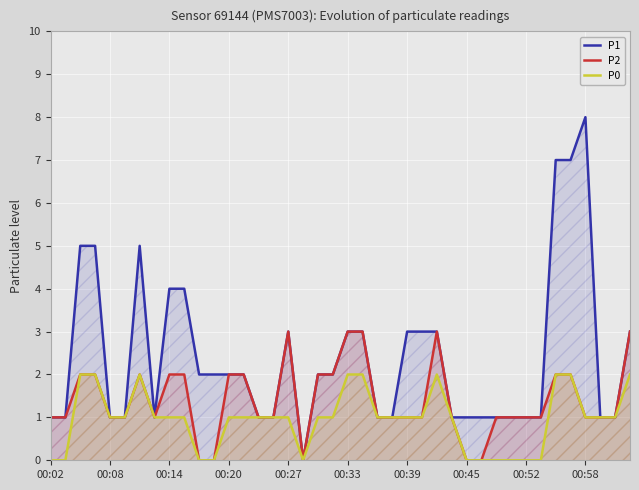

List the series in order of their overall mean, lowest first.

P0, P2, P1